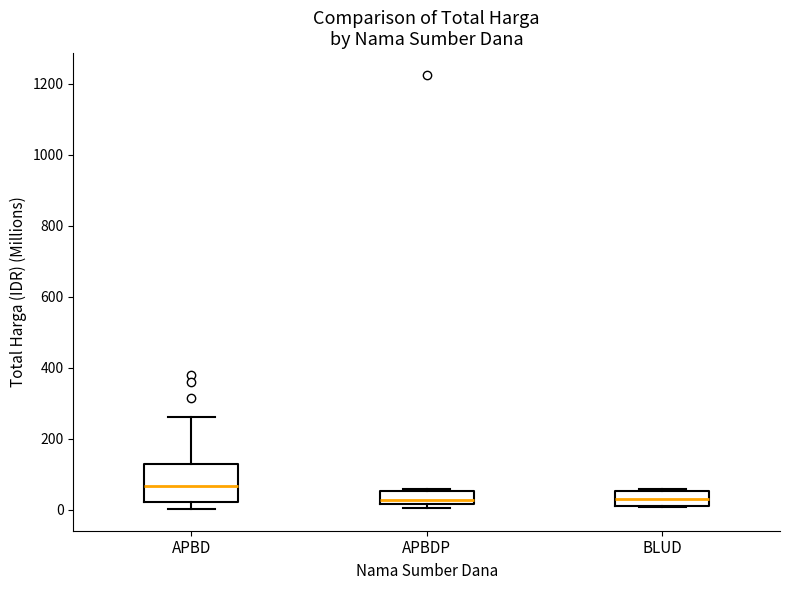

Reading left to right, read every box against the y-axis: the position of its median line, the range the box covers, and the ends of its whiskers. The values are not printed on the chart, so give them approximately, as read against the axis.

APBD: median 60, box 20 to 140, whiskers 0 to 260
APBDP: median 20 (just above the box's lower edge), box 20 to 60, whiskers 0 to 60 (just above the box's upper edge)
BLUD: median 40, box 20 to 60, whiskers 0 to 60 (just above the box's upper edge)